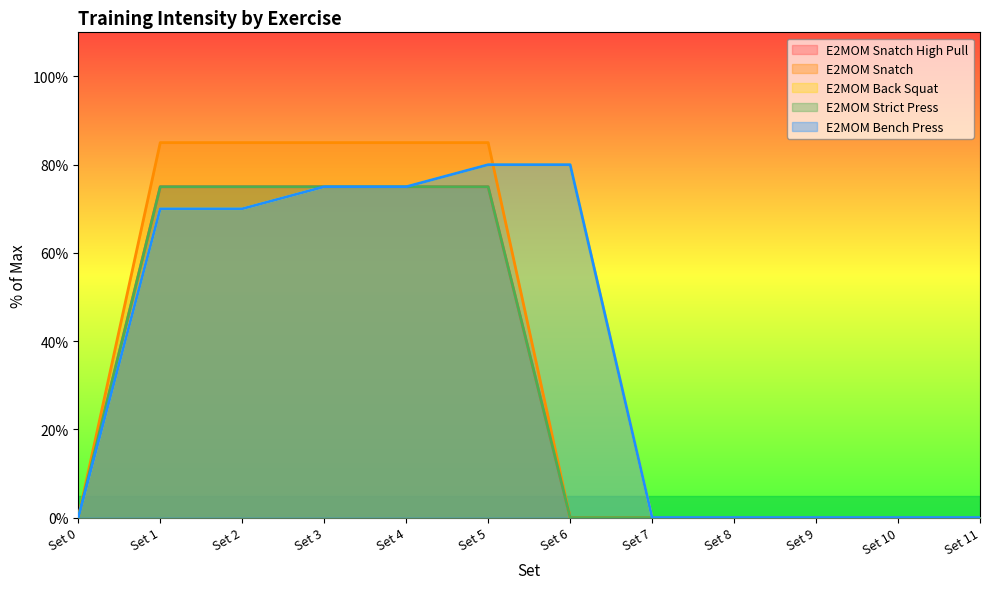

Which category has the highest value in the E2MOM Back Squat series?

Set 5